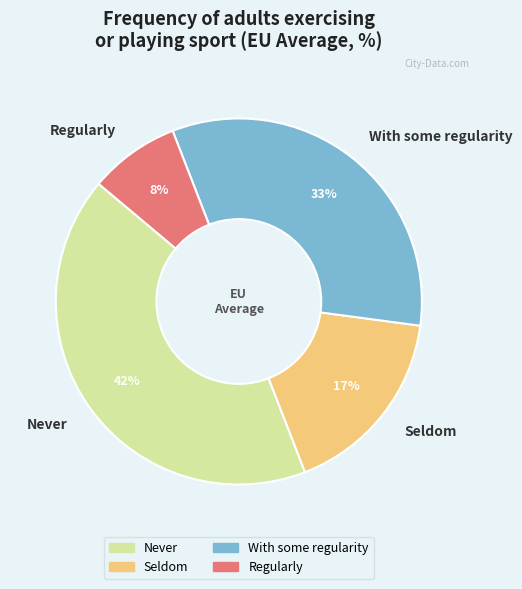

Does any single category account for the majority?

No